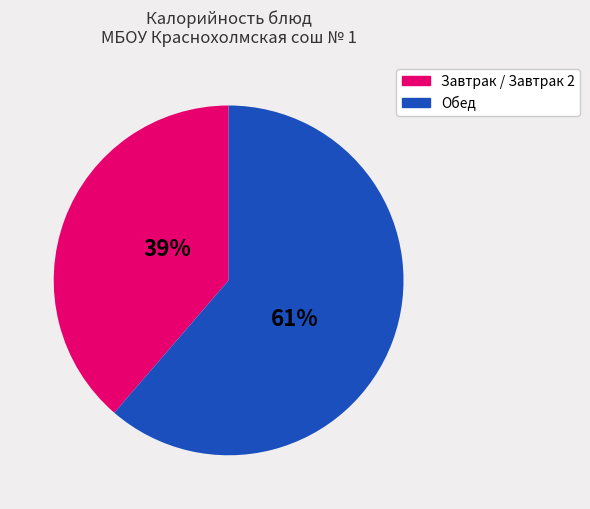

To the nearest percent, what portion does Завтрак / Завтрак 2 represent?

39%